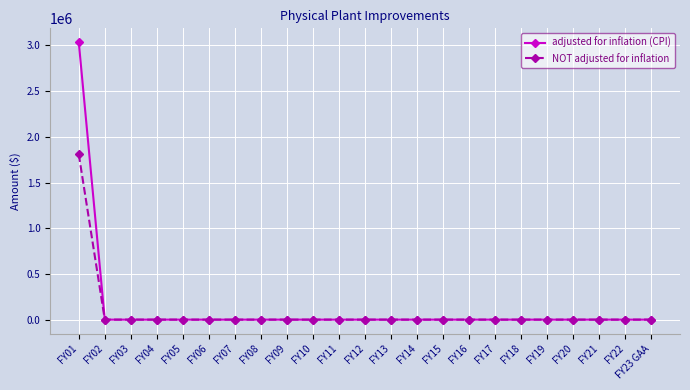

What is the greatest value displayed?

3034778